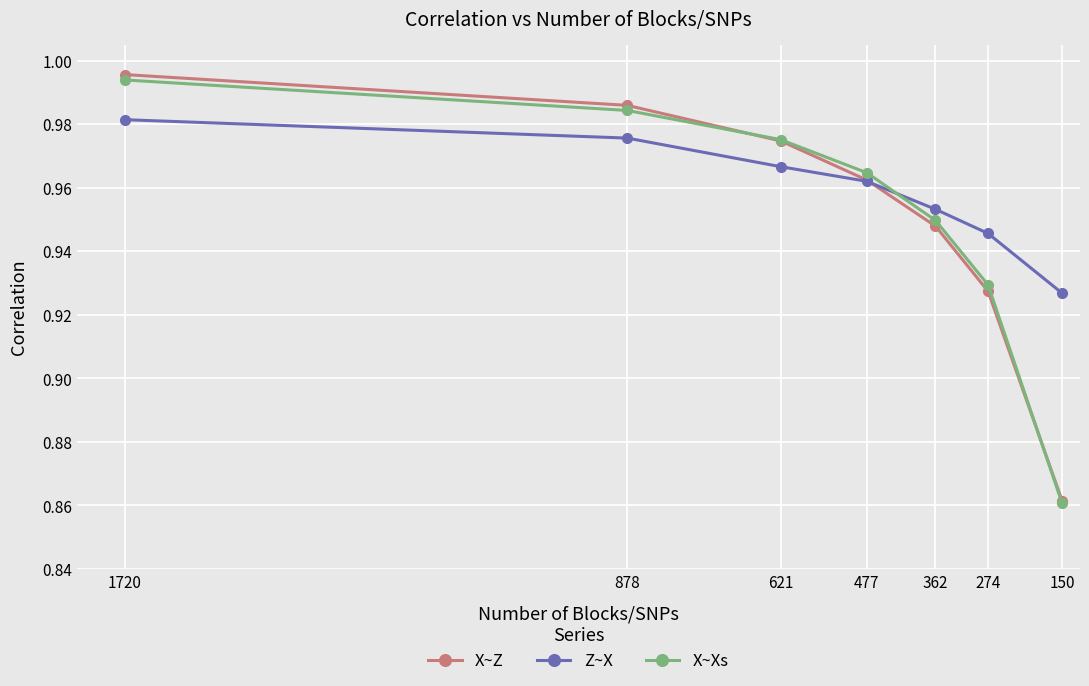

Which category has the highest value in the X~Xs series?

1720